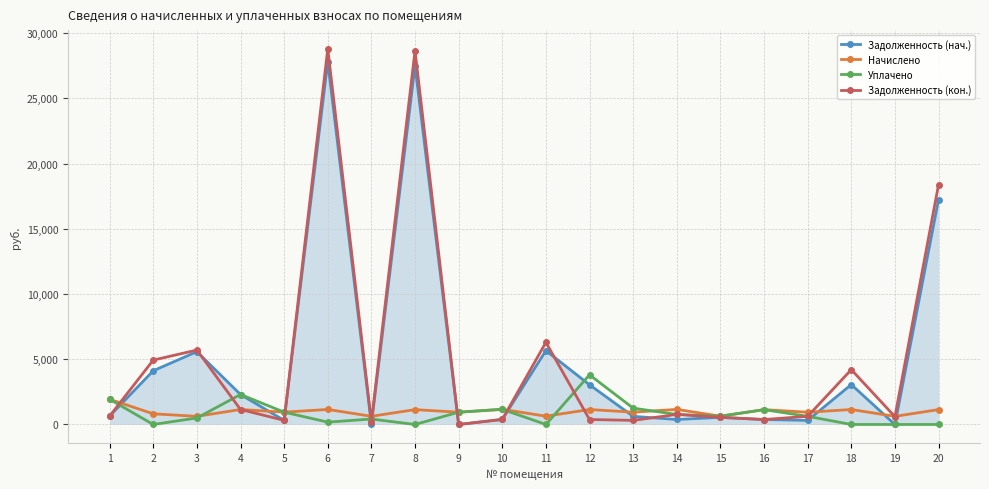

What is the average value of the Задолженность (нач.) series?

4994.8